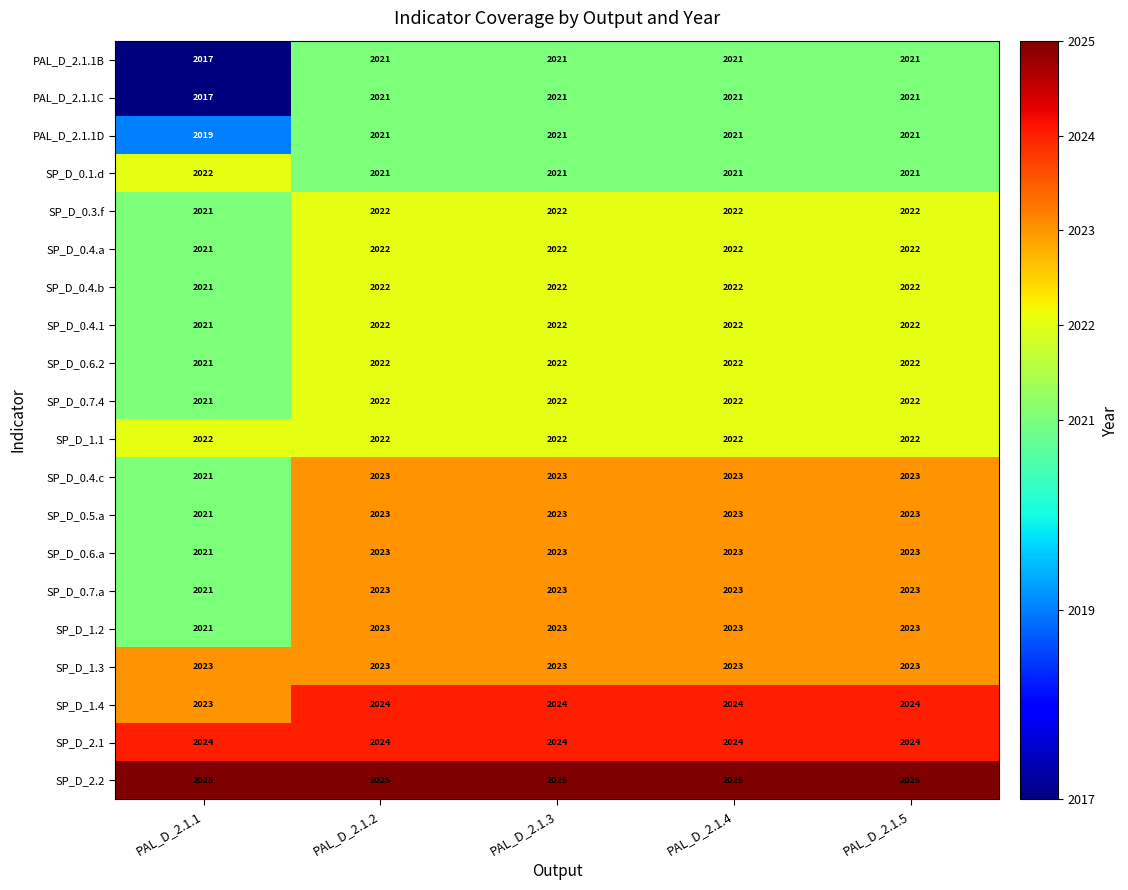

At how many categories does at least one series exceed 2021?

5